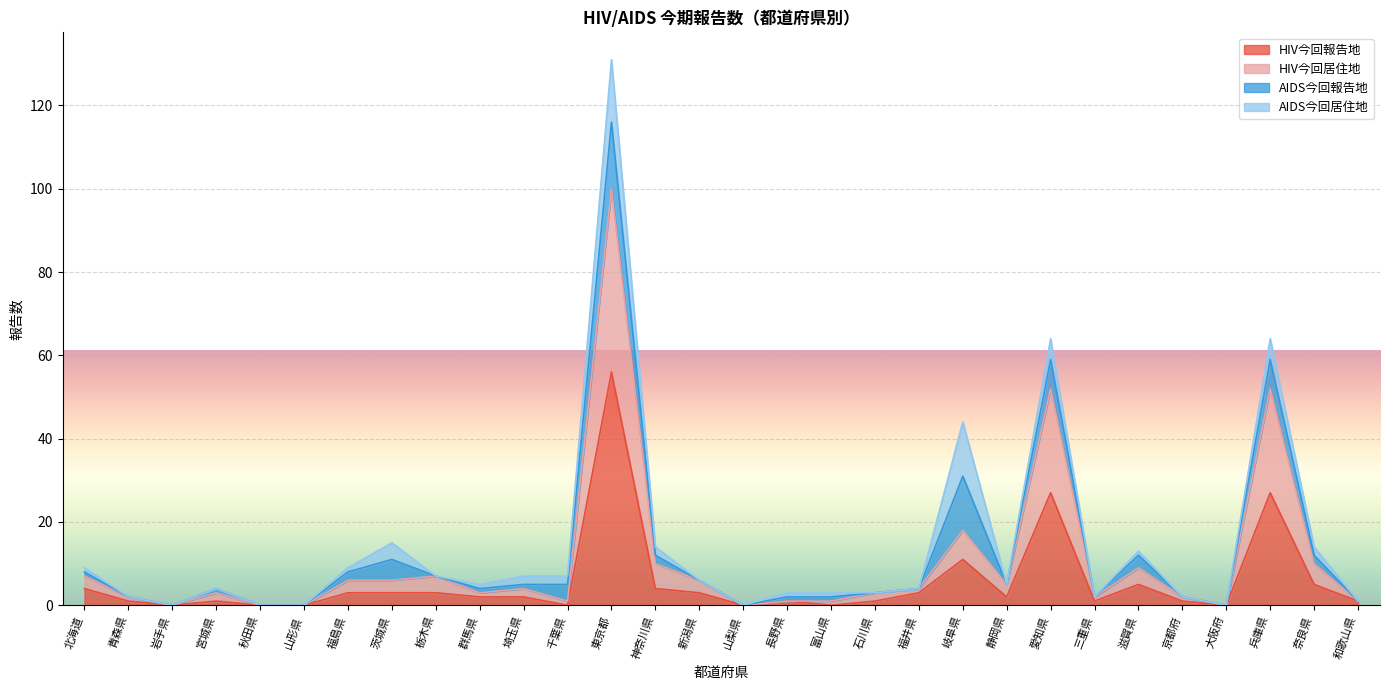

Which category has the highest value across all series?

東京都